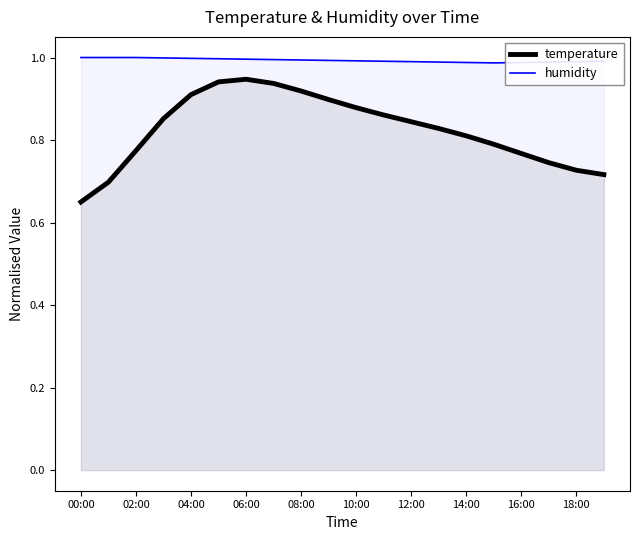

How many lines are shown in the chart?

2